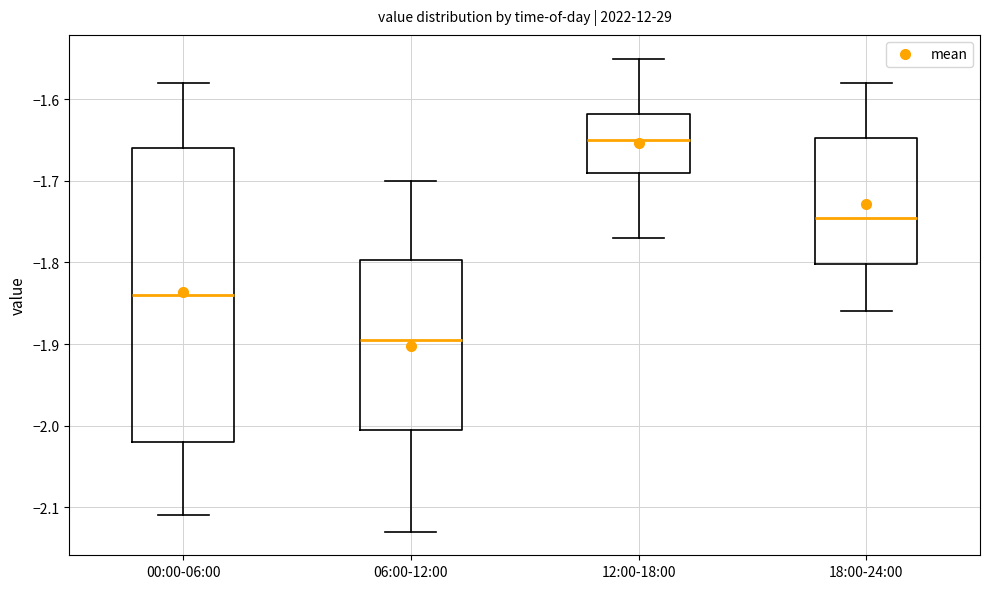

Reading left to right, read every box against the y-axis: the position of its median line, the range the box covers, and the ends of its whiskers. The values are not printed on the chart, so give them approximately, as read against the axis.

00:00-06:00: median -1.84, box -2.02 to -1.66, whiskers -2.11 to -1.58
06:00-12:00: median -1.89, box -2.00 to -1.80, whiskers -2.13 to -1.70
12:00-18:00: median -1.65, box -1.69 to -1.62, whiskers -1.77 to -1.55
18:00-24:00: median -1.74, box -1.80 to -1.65, whiskers -1.86 to -1.58